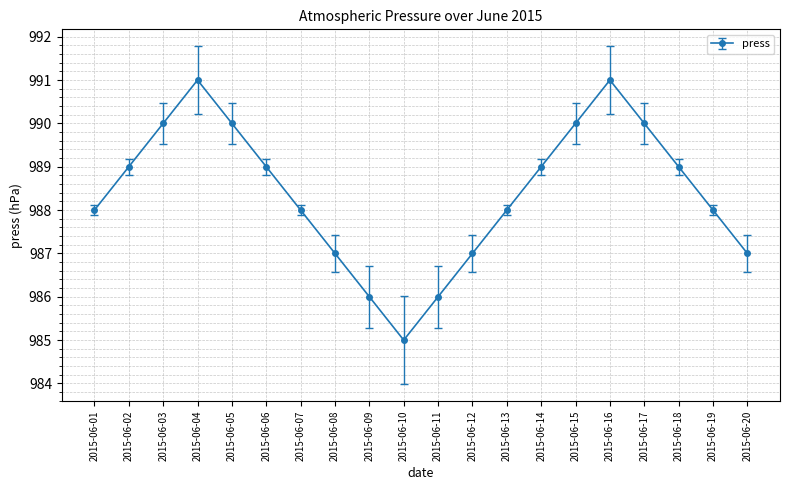

Between 2015-06-13 and 2015-06-11, which is larger?

2015-06-13